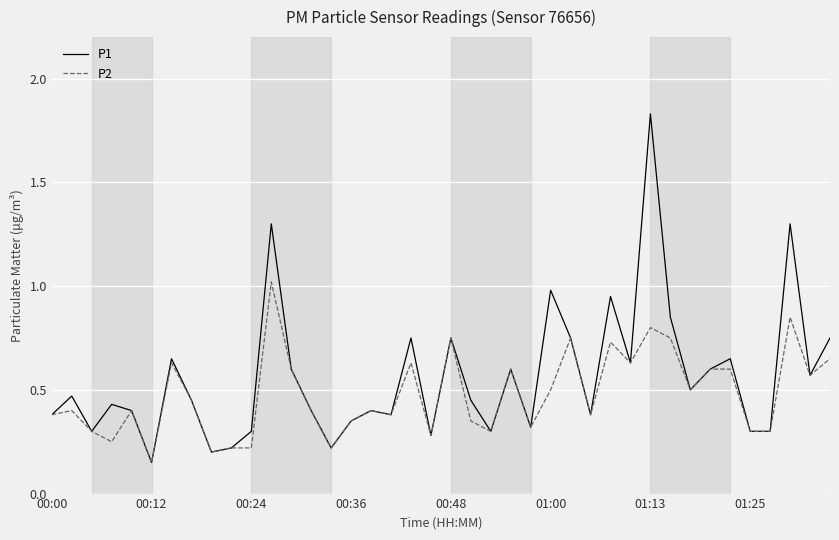

Which series has the largest range (max minus min)?

P1